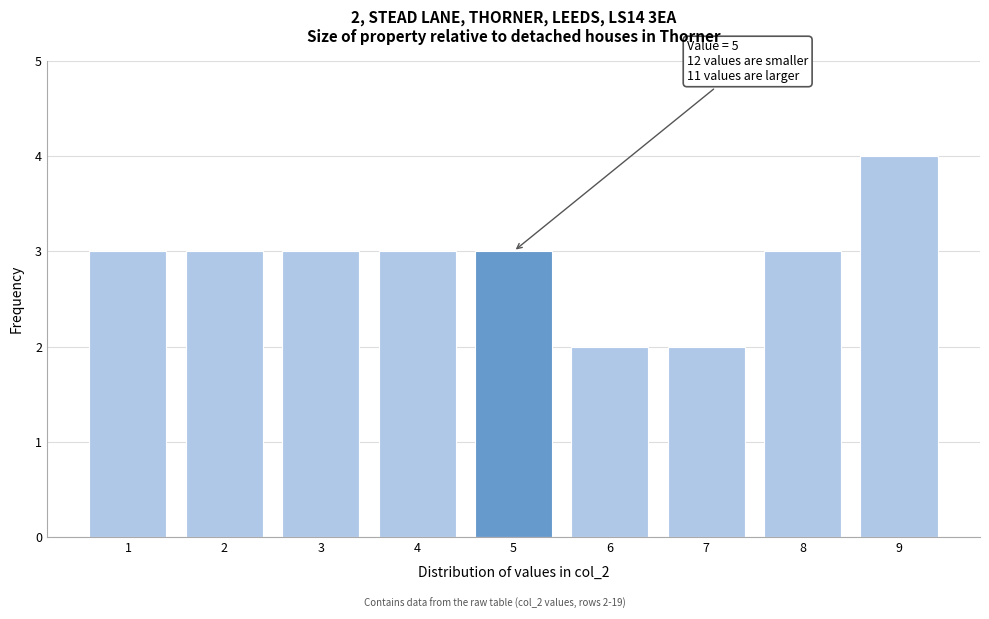

Reading left to right, list all the values displayed in this chart.

1=3	2=3	3=3	4=3	5=3	6=2	7=2	8=3	9=4